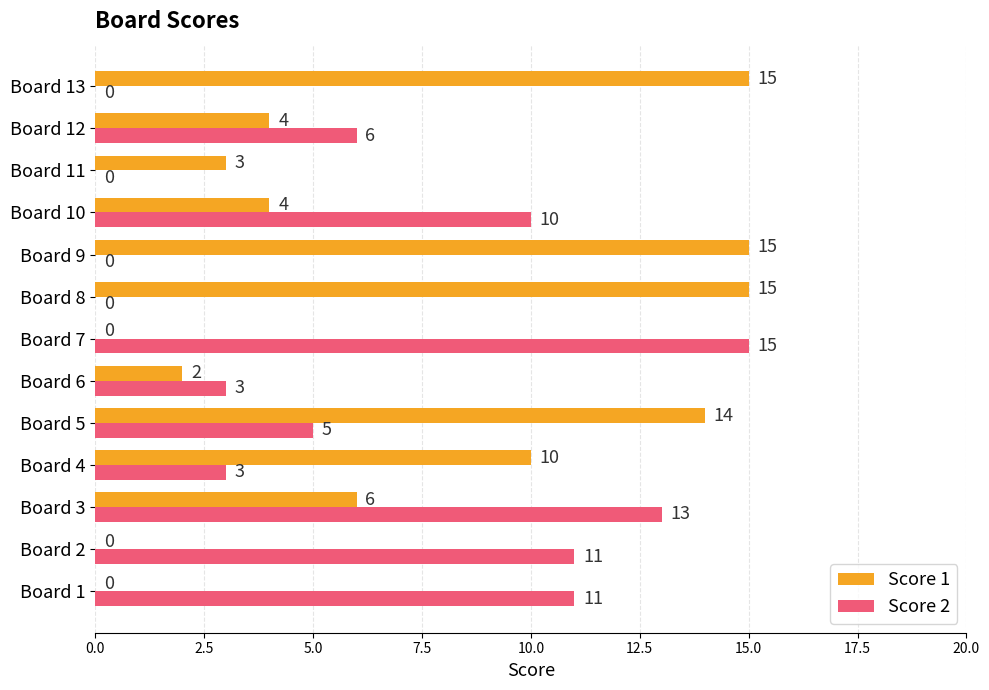

What is the maximum value shown in the chart?

15